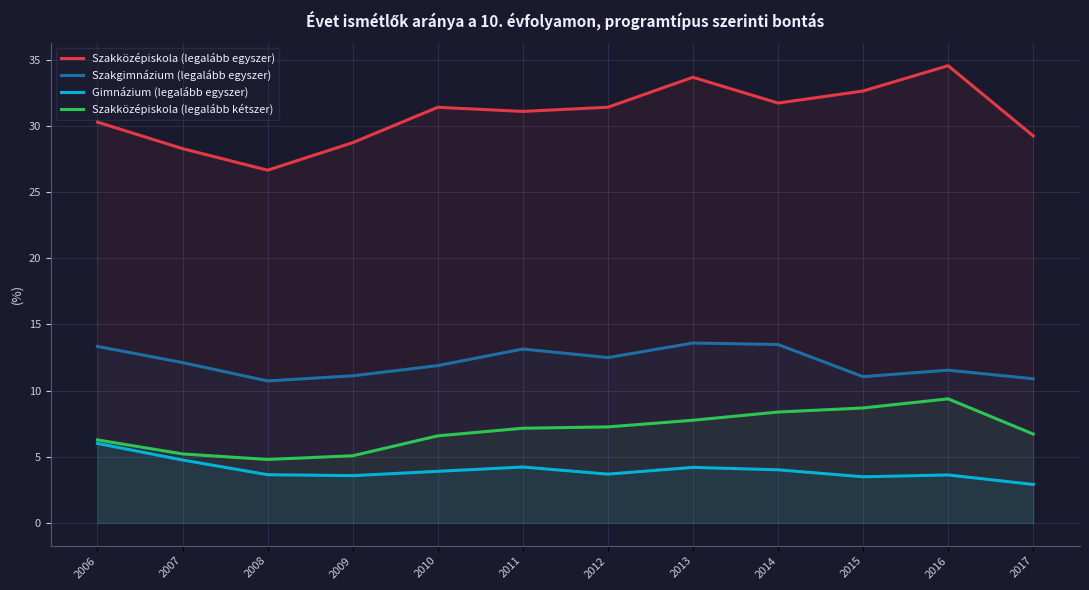

Which label corresponds to the smallest value in the chart?

2017